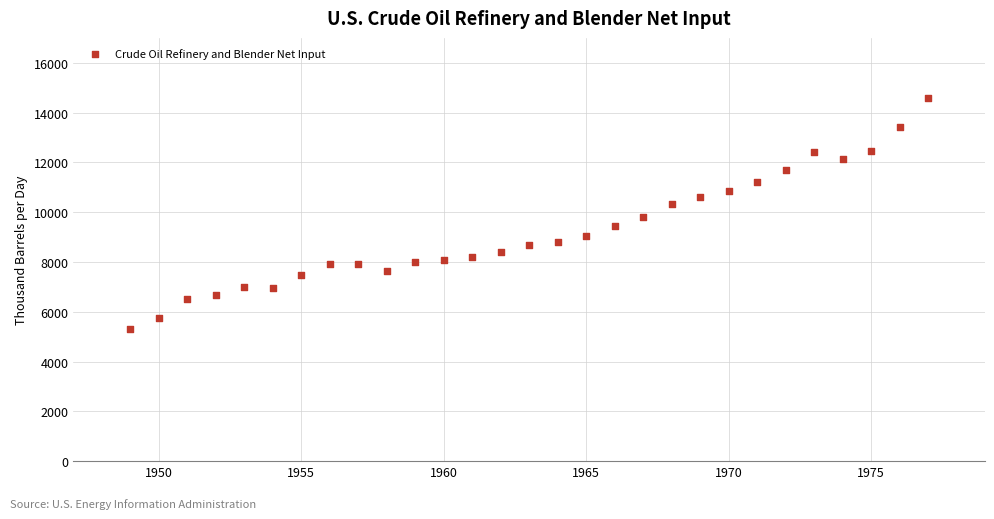

What is the range of X values (max minus min)?

28.0